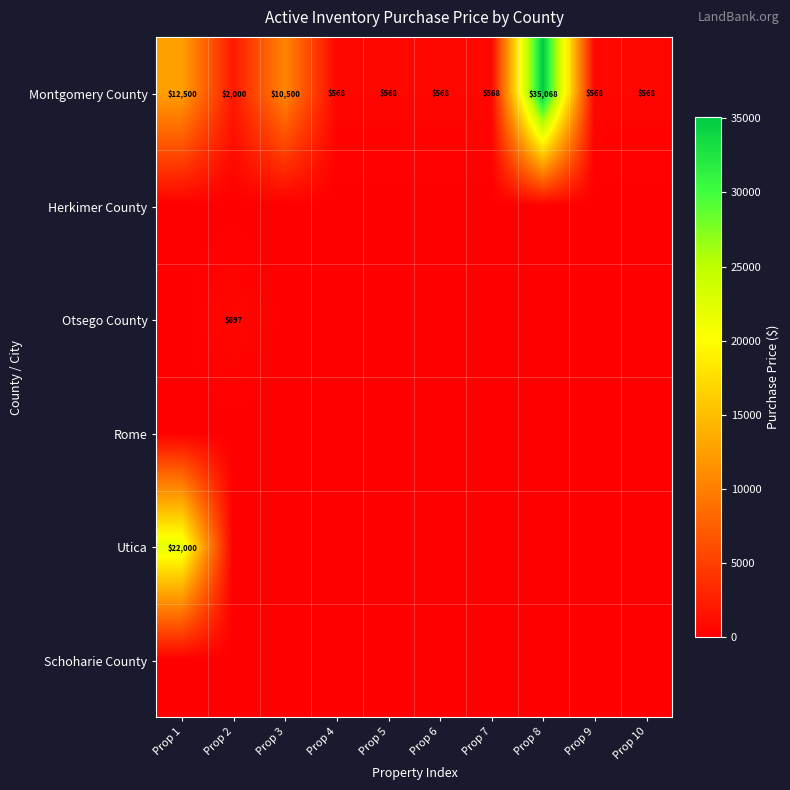

Which label corresponds to the smallest value in the chart?

Prop 1